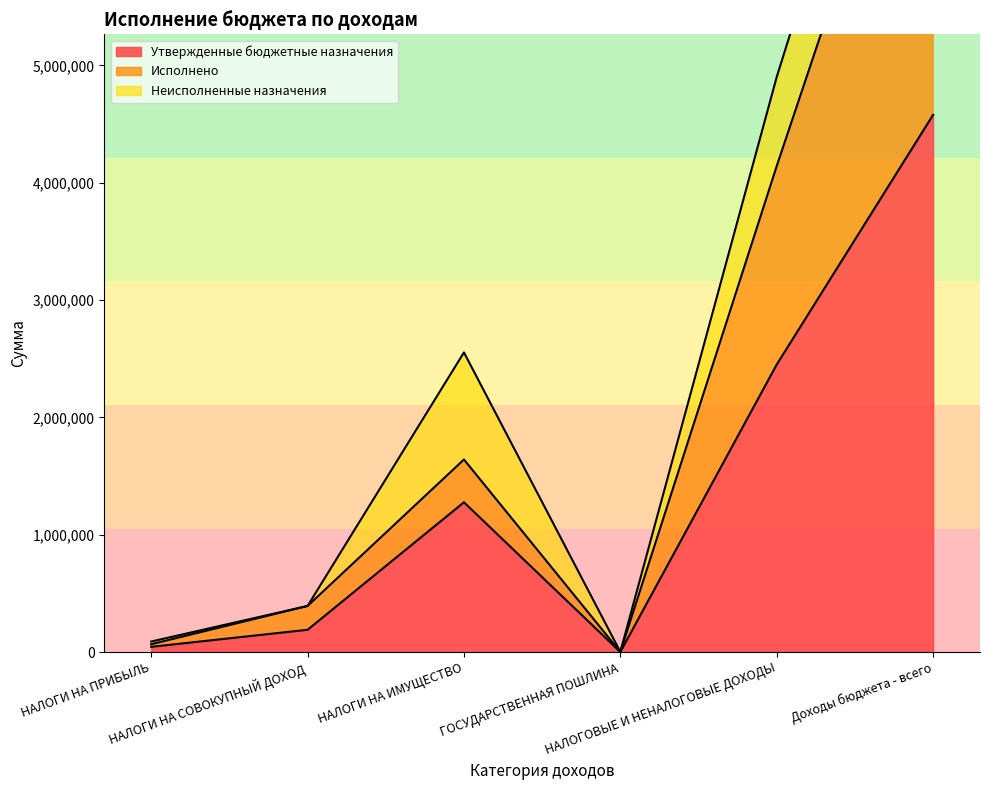

What is the difference between the Утвержденные бюджетные назначения values at ГОСУДАРСТВЕННАЯ ПОШЛИНА and Доходы бюджета - всего?

4578063